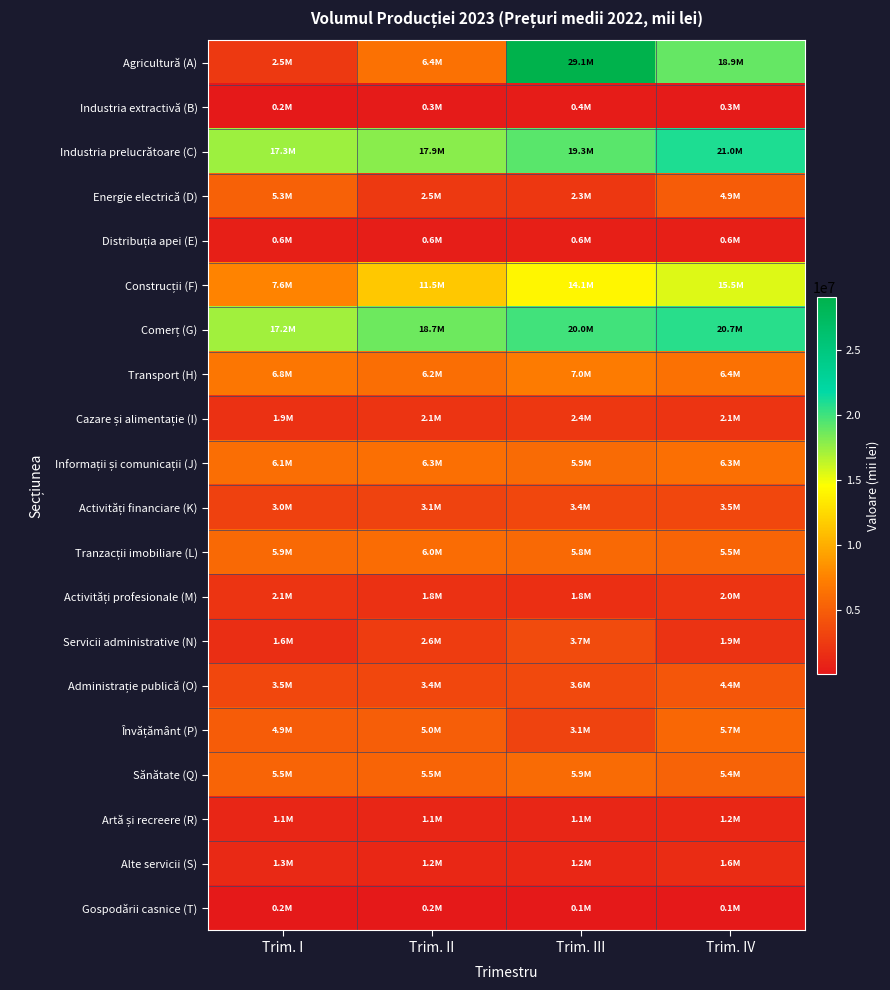

What is the maximum value shown in the chart?

29076561.9